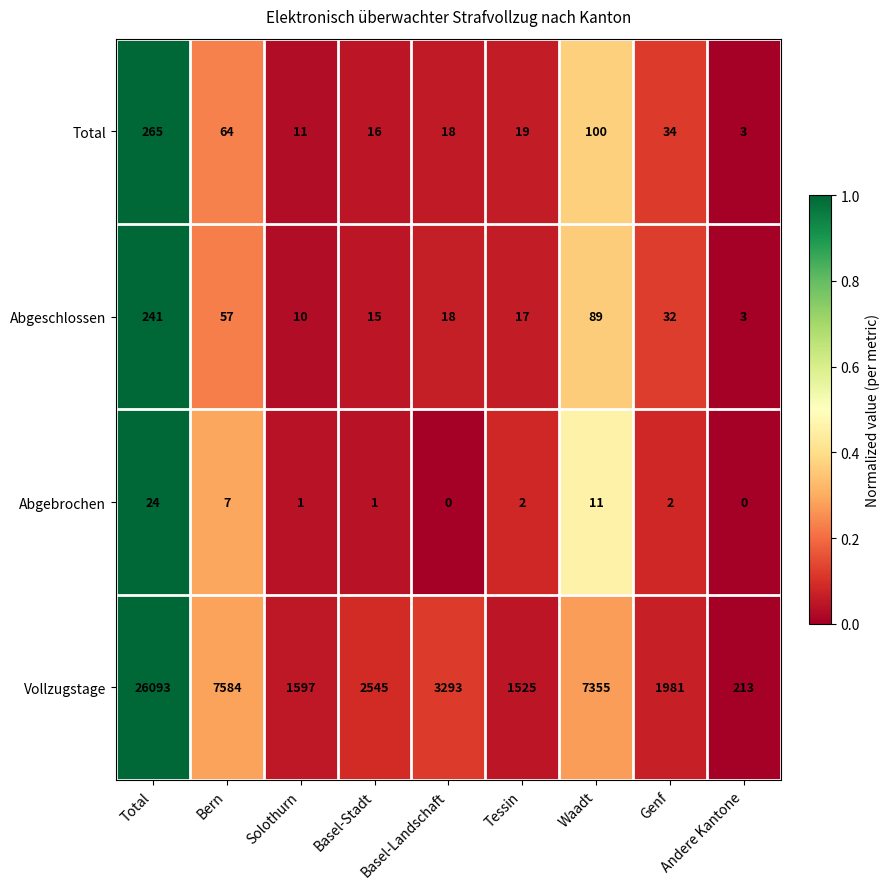

True or false: Total has a value of 11 at Solothurn.

True